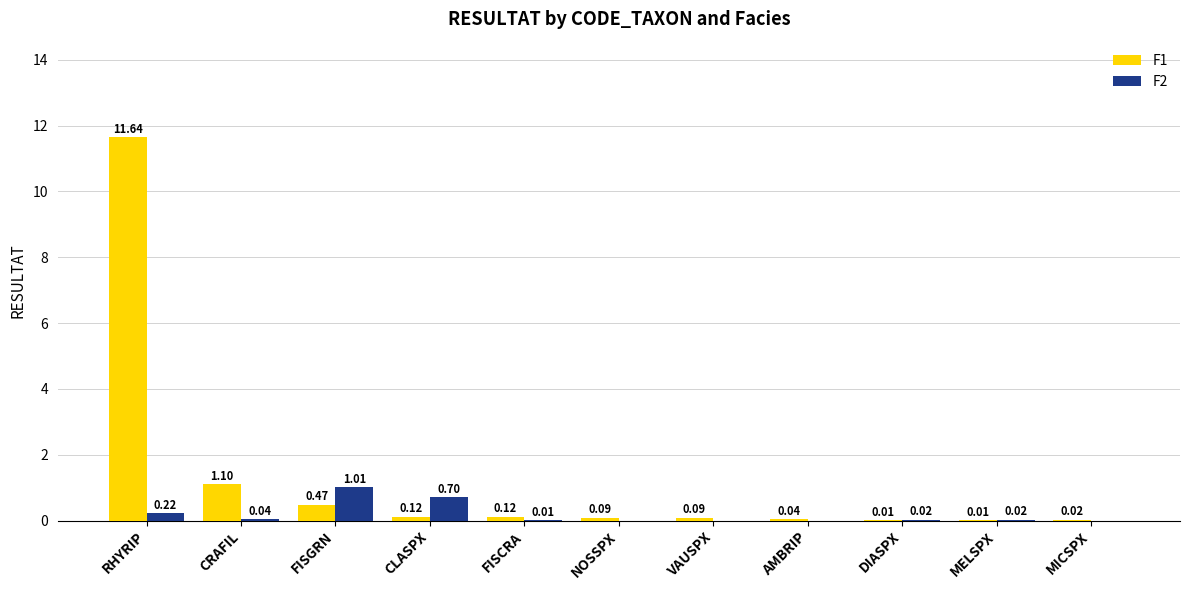

Which series changed the most between AMBRIP and MICSPX?

F1